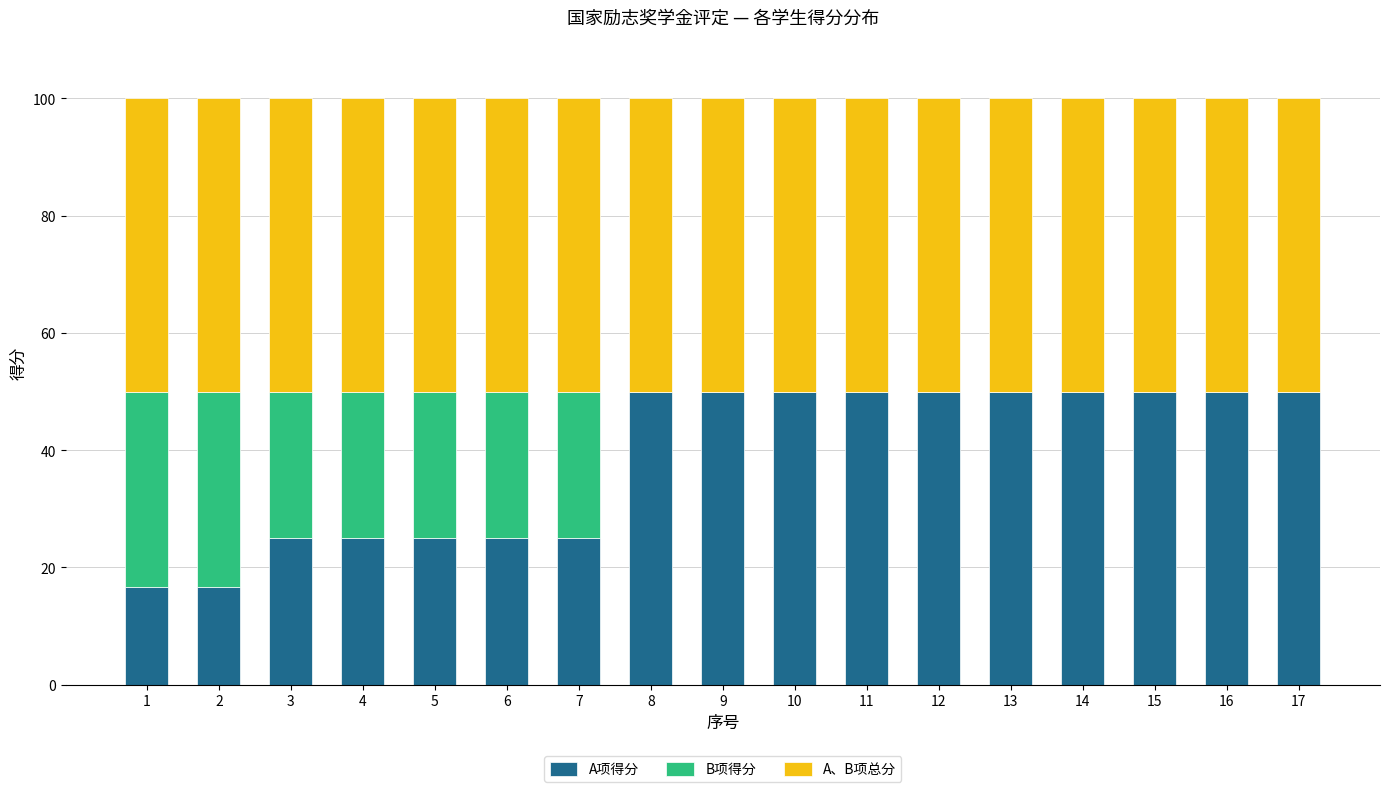

What is the total value across all series at 16?

100.0